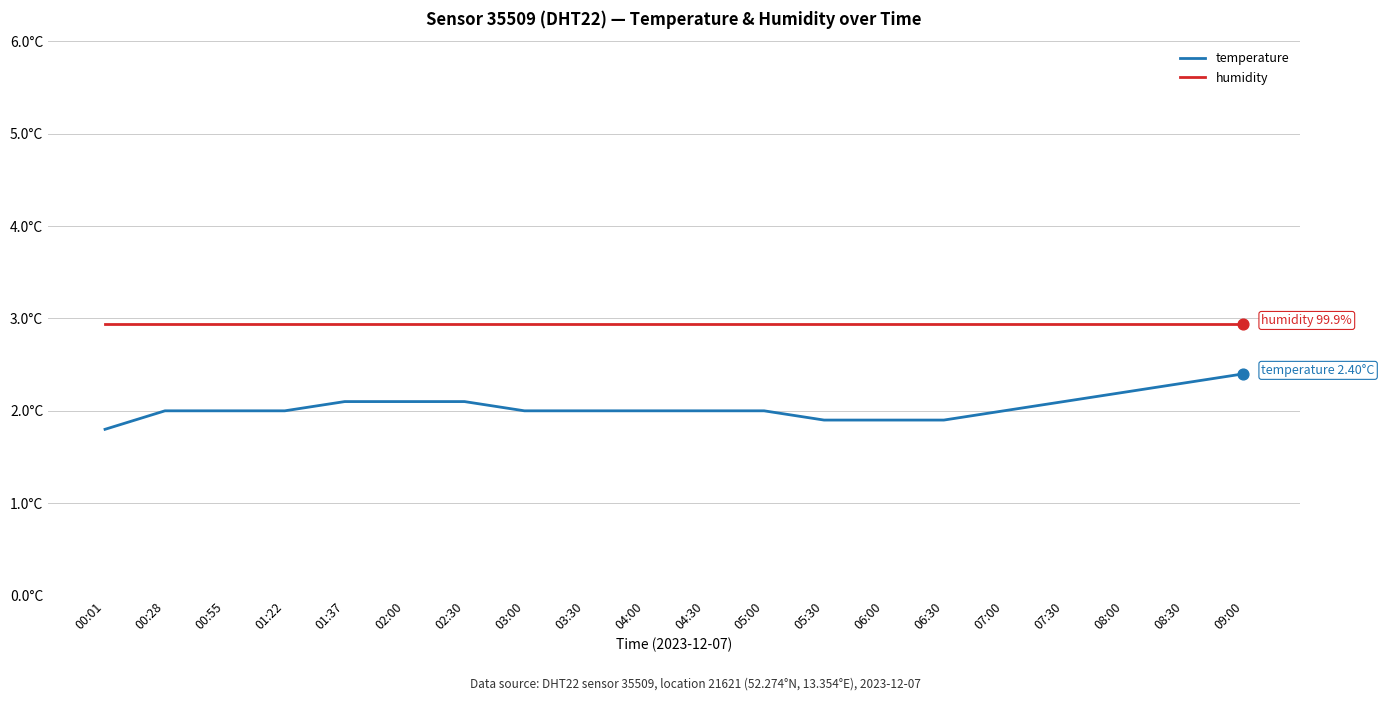

What are all the series names shown in the legend?

temperature, humidity